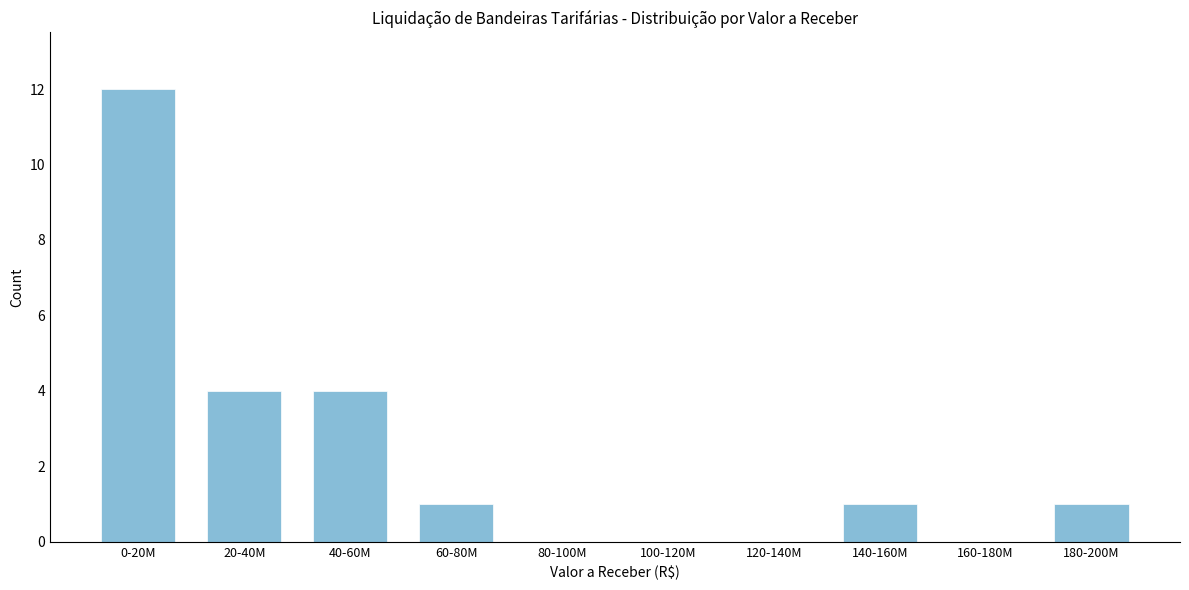

Reading left to right, transcribe all the data shown in this chart.

0-20M=12	20-40M=4	40-60M=4	60-80M=1	80-100M=0	100-120M=0	120-140M=0	140-160M=1	160-180M=0	180-200M=1